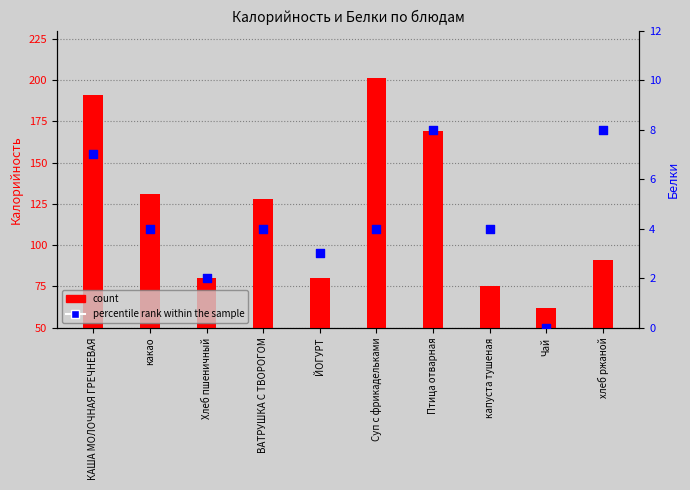

What are all the series names shown in the legend?

count, percentile rank within the sample